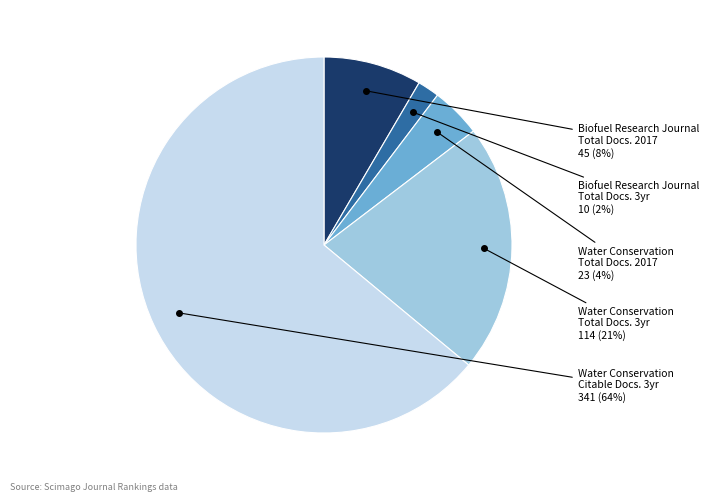

Is there a majority slice in this chart?

Yes